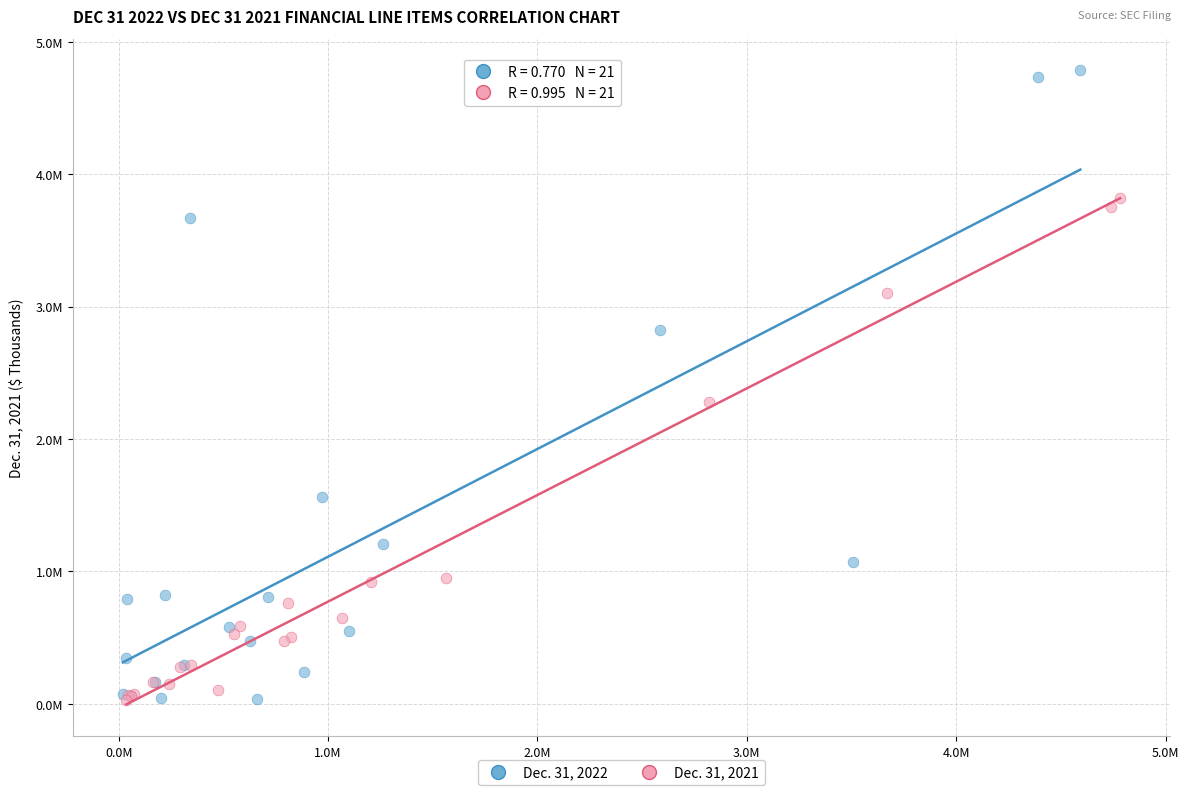

What are all the series names shown in the legend?

Dec. 31, 2022, Dec. 31, 2021